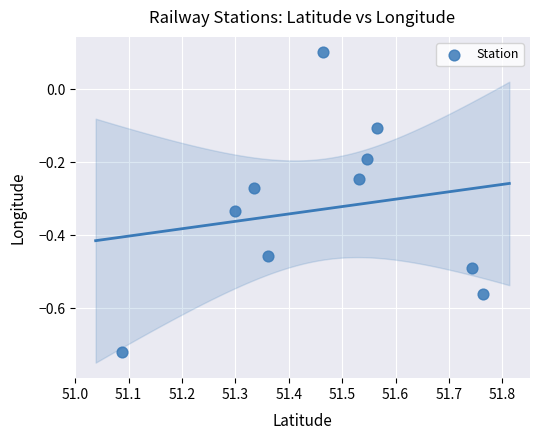

What is the range of X values (max minus min)?

0.7